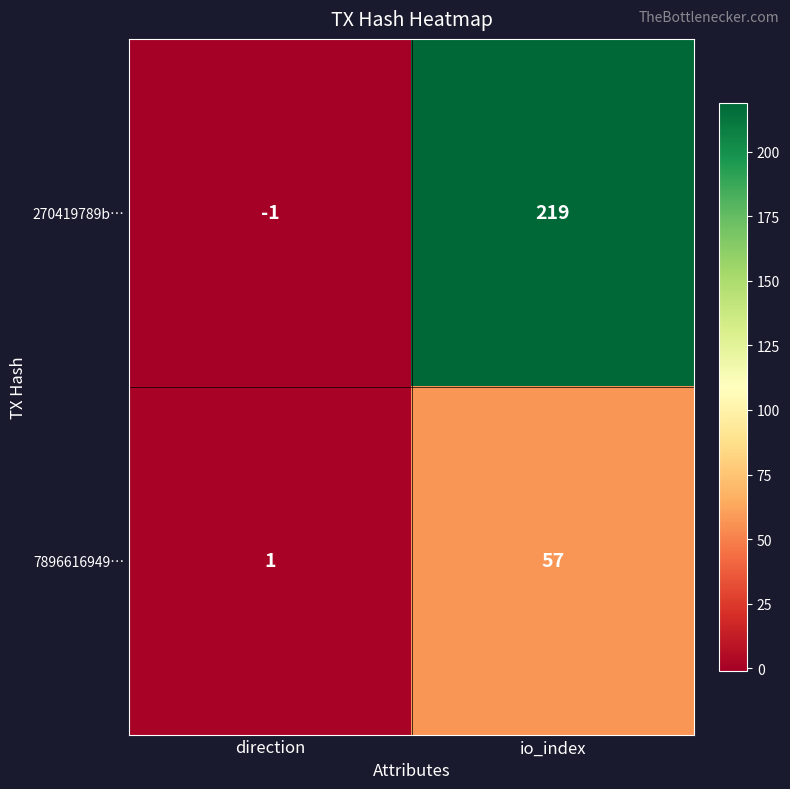

At which category does the chart reach its peak across all series?

io_index